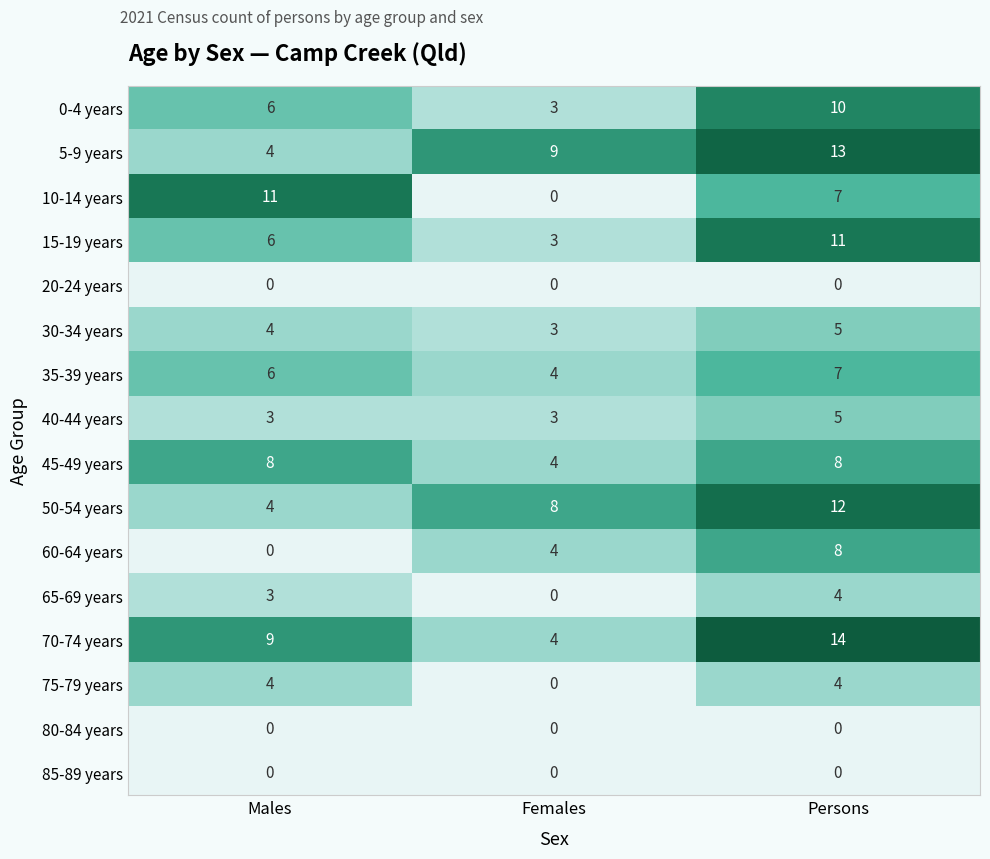

The 40-44 years series shows 3 at Males. True or false?

True